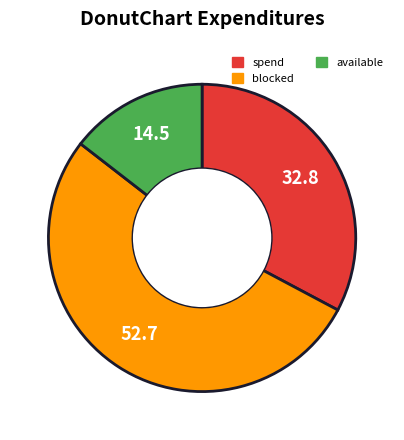

Is there a majority slice in this chart?

Yes